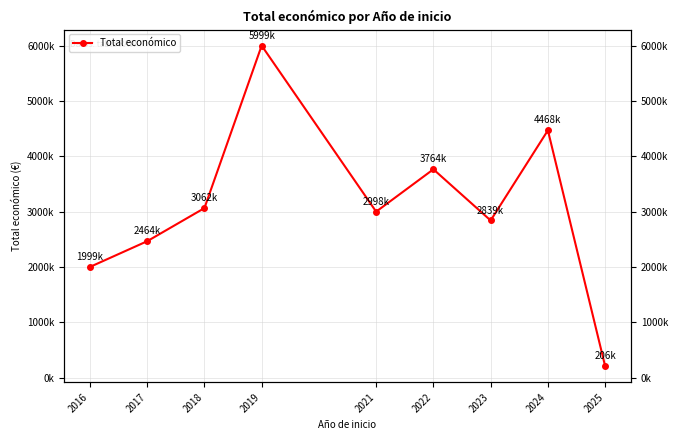

Reading left to right, extract all data points from this chart.

2016=1999718	2017=2464572	2018=3062871	2019=5999753	2021=2998926	2022=3764689	2023=2839669	2024=4468538	2025=206641